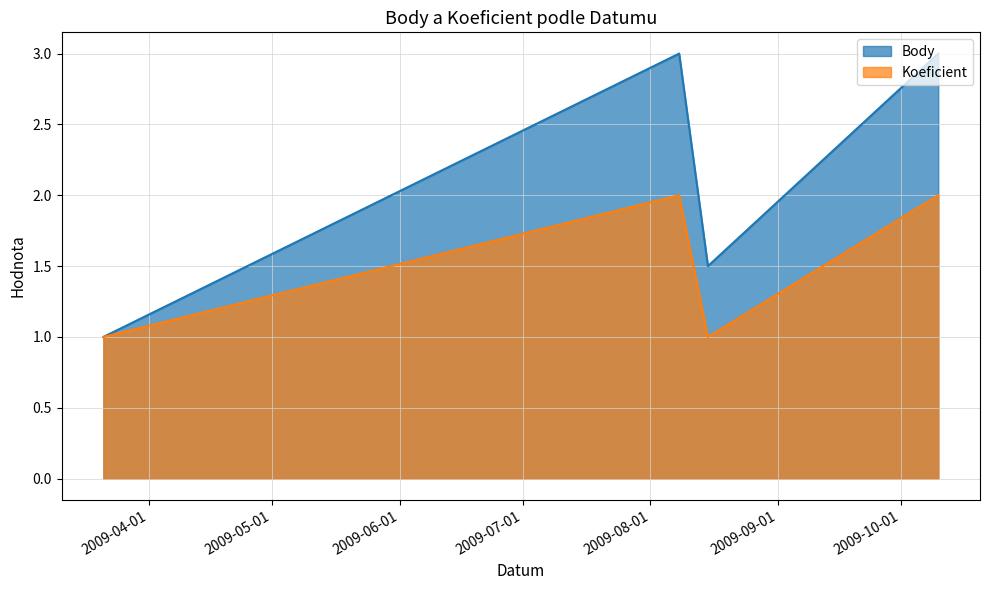

At 2009-03-21, list the series in order from smallest to largest.

Body, Koeficient